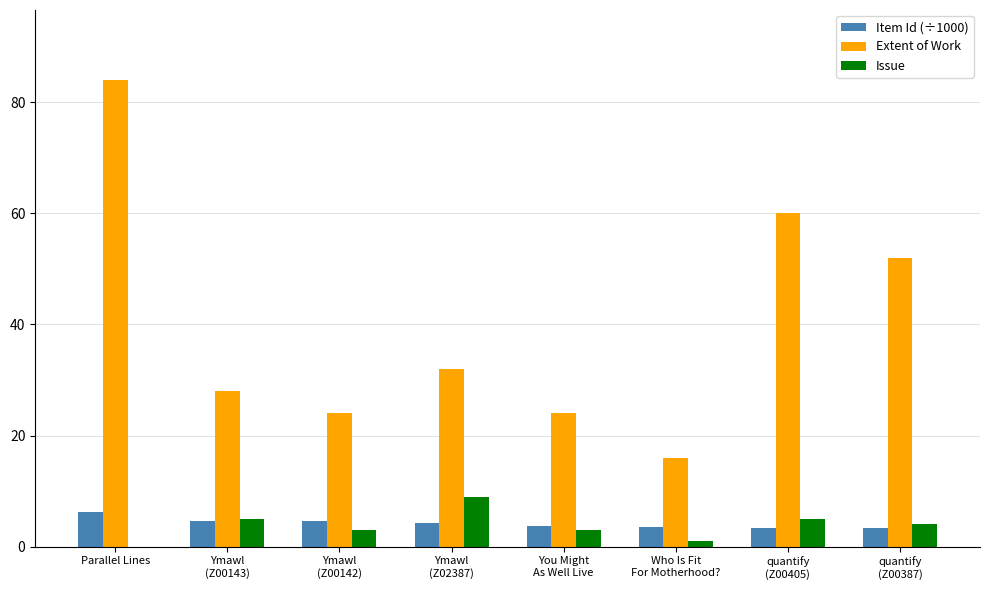

What are all the series names shown in the legend?

Item Id (÷1000), Extent of Work, Issue